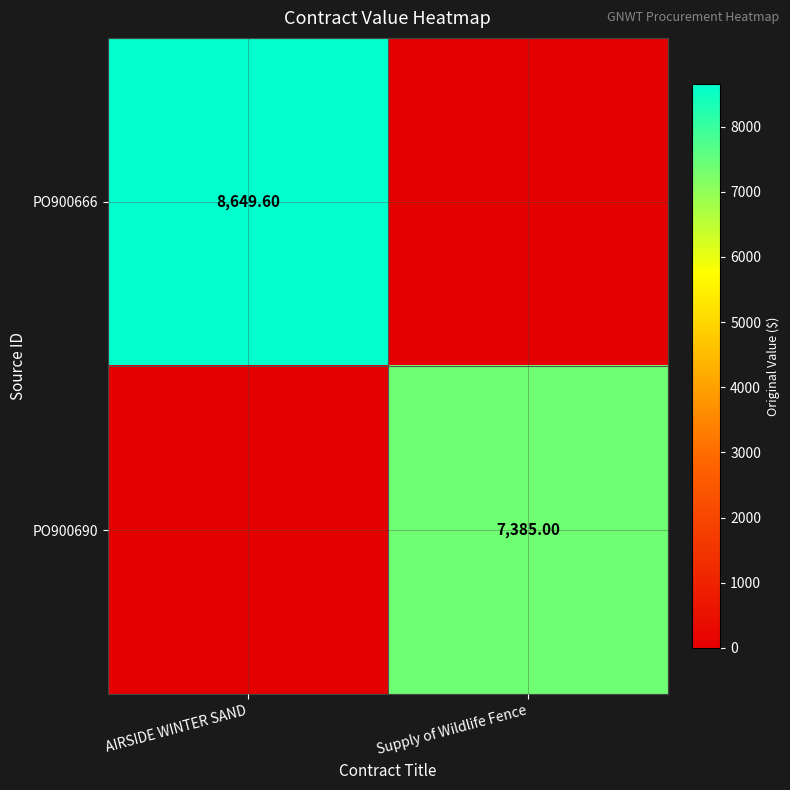

Is the value of PO900666 at AIRSIDE WINTER SAND greater than the value of PO900690 at Supply of Wildlife Fence?

Yes